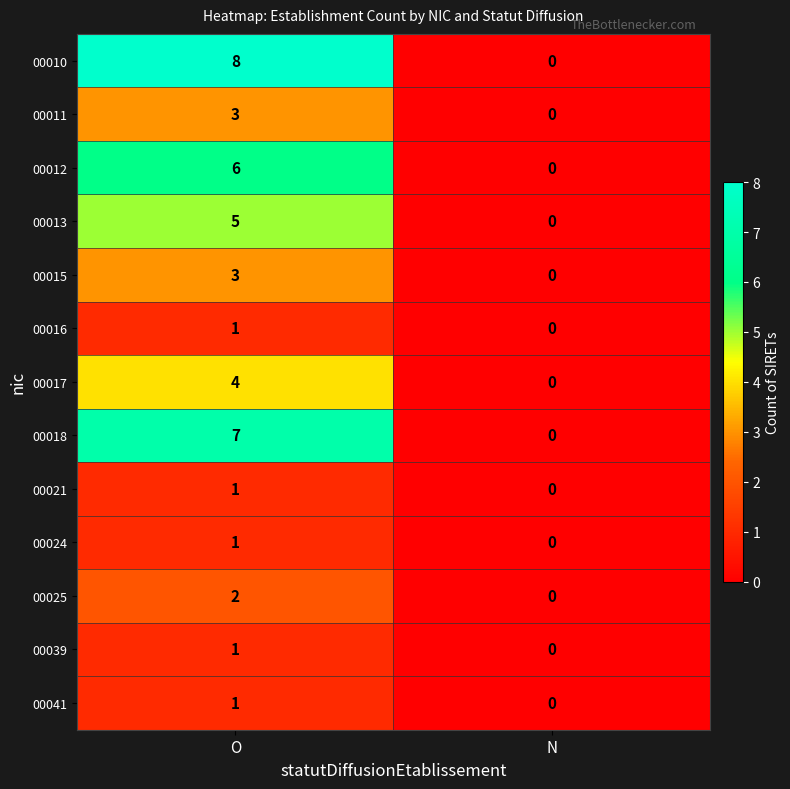

At which label is 00018 closest to 3?

N